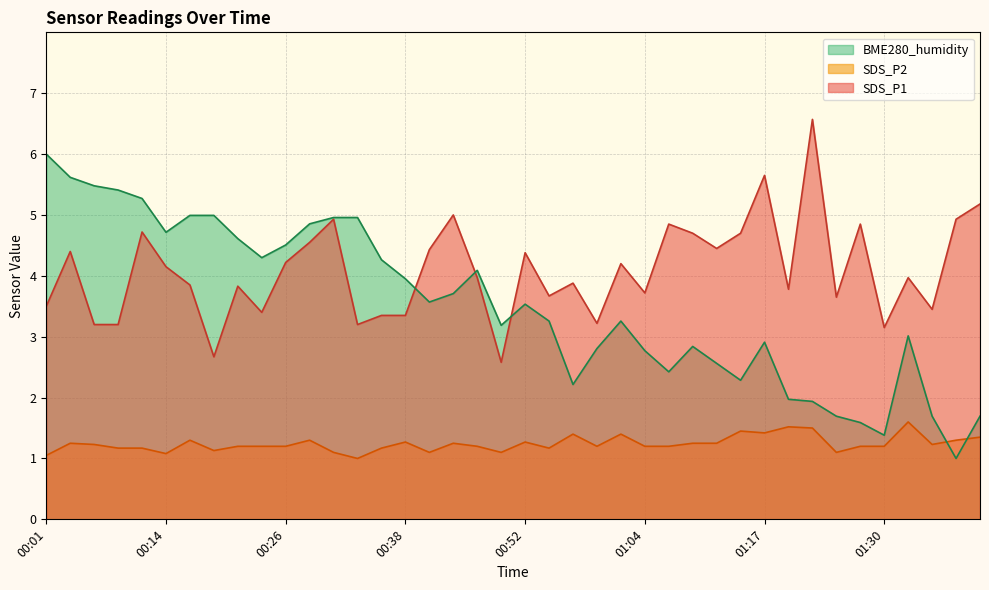

At how many categories does at least one series exceed 3?

40